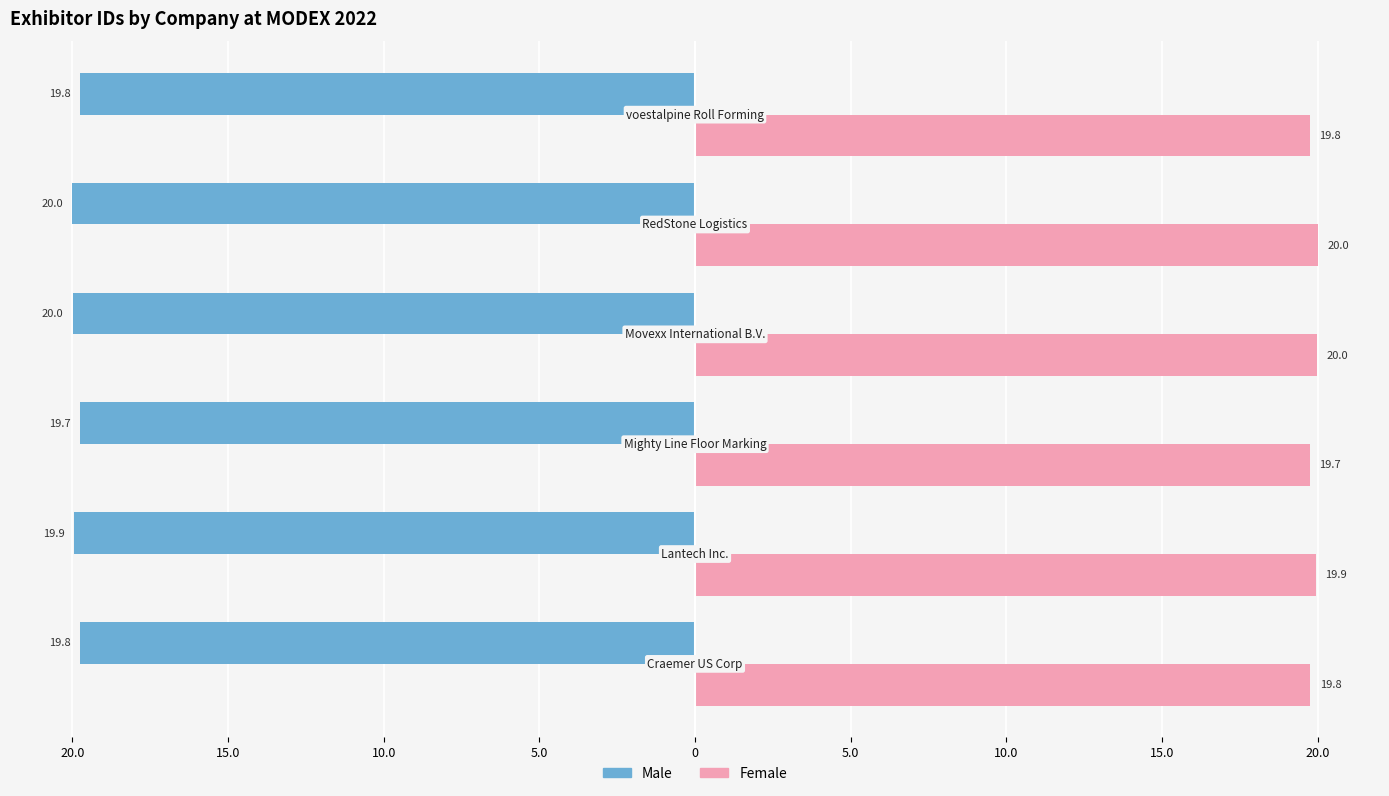

What is the value of the Male bar at the 5th from the left?

-20.0